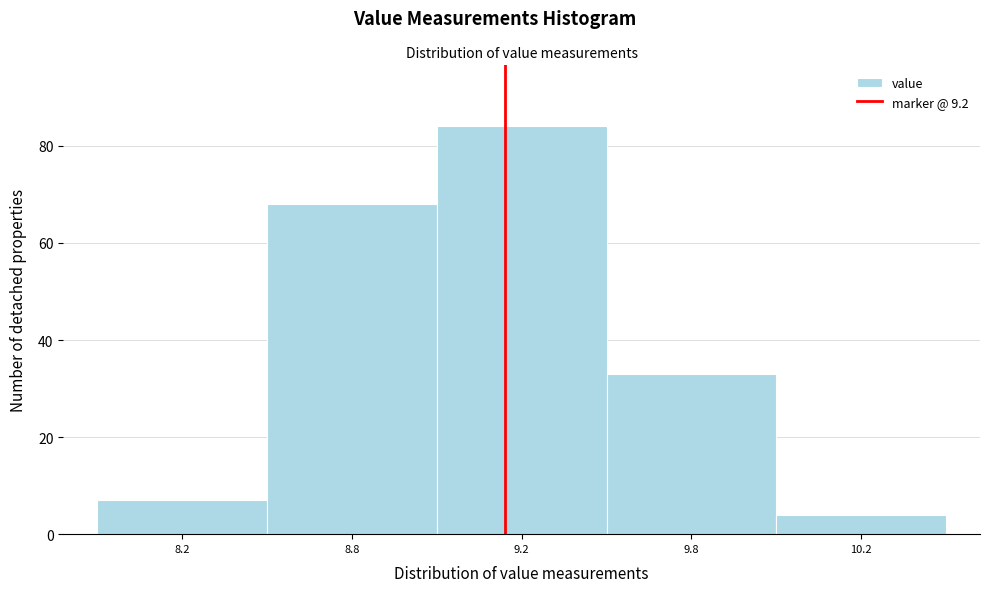

Reading right to left, what are all the values shown in this chart?

4	33	84	68	7